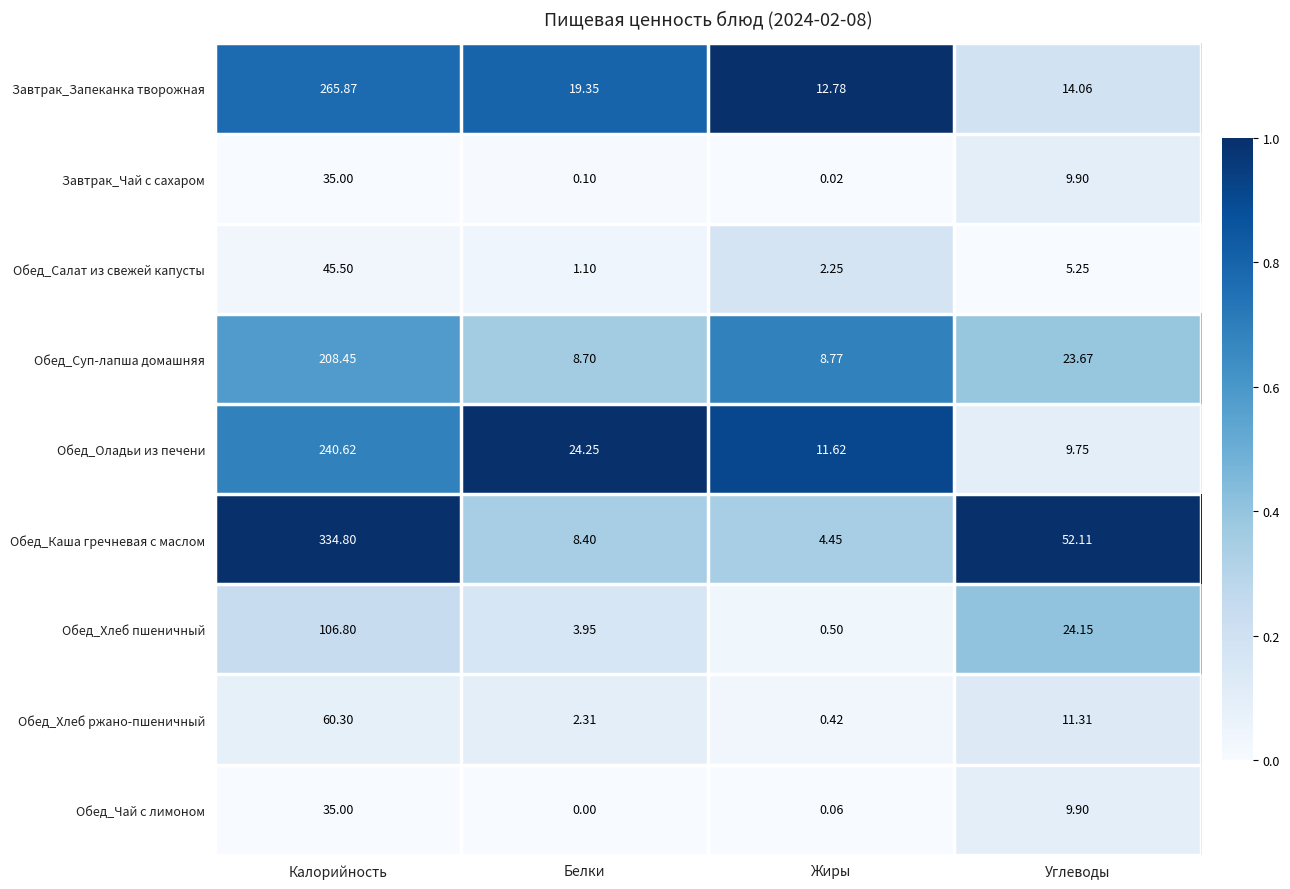

At how many categories does at least one series exceed 0?

4